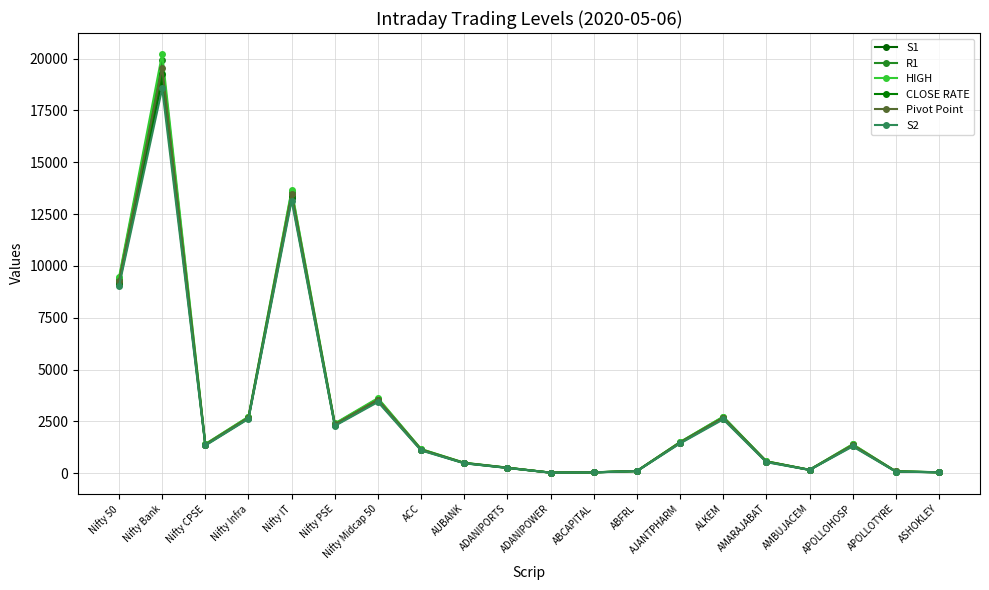

Rank the series at AMBUJACEM from lowest to highest value.

S2, S1, CLOSE RATE, Pivot Point, R1, HIGH